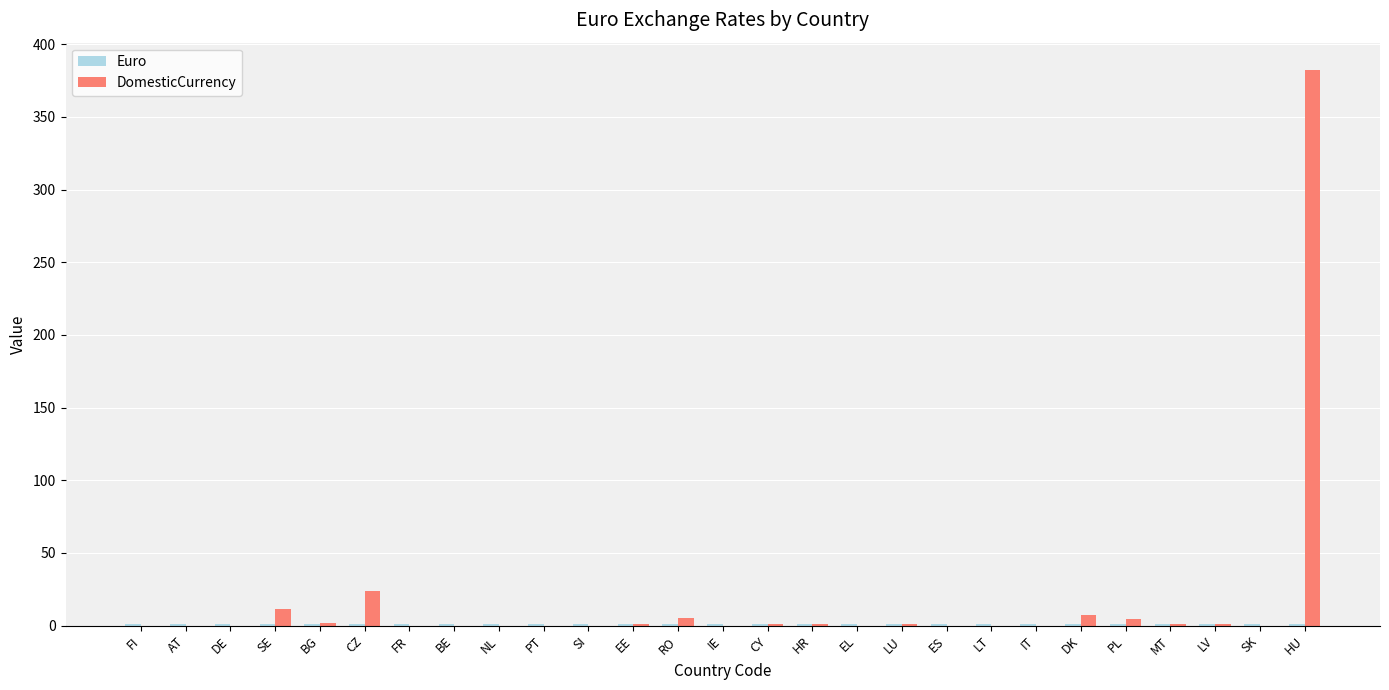

The value of DomesticCurrency at BE is 0.0. True or false?

True